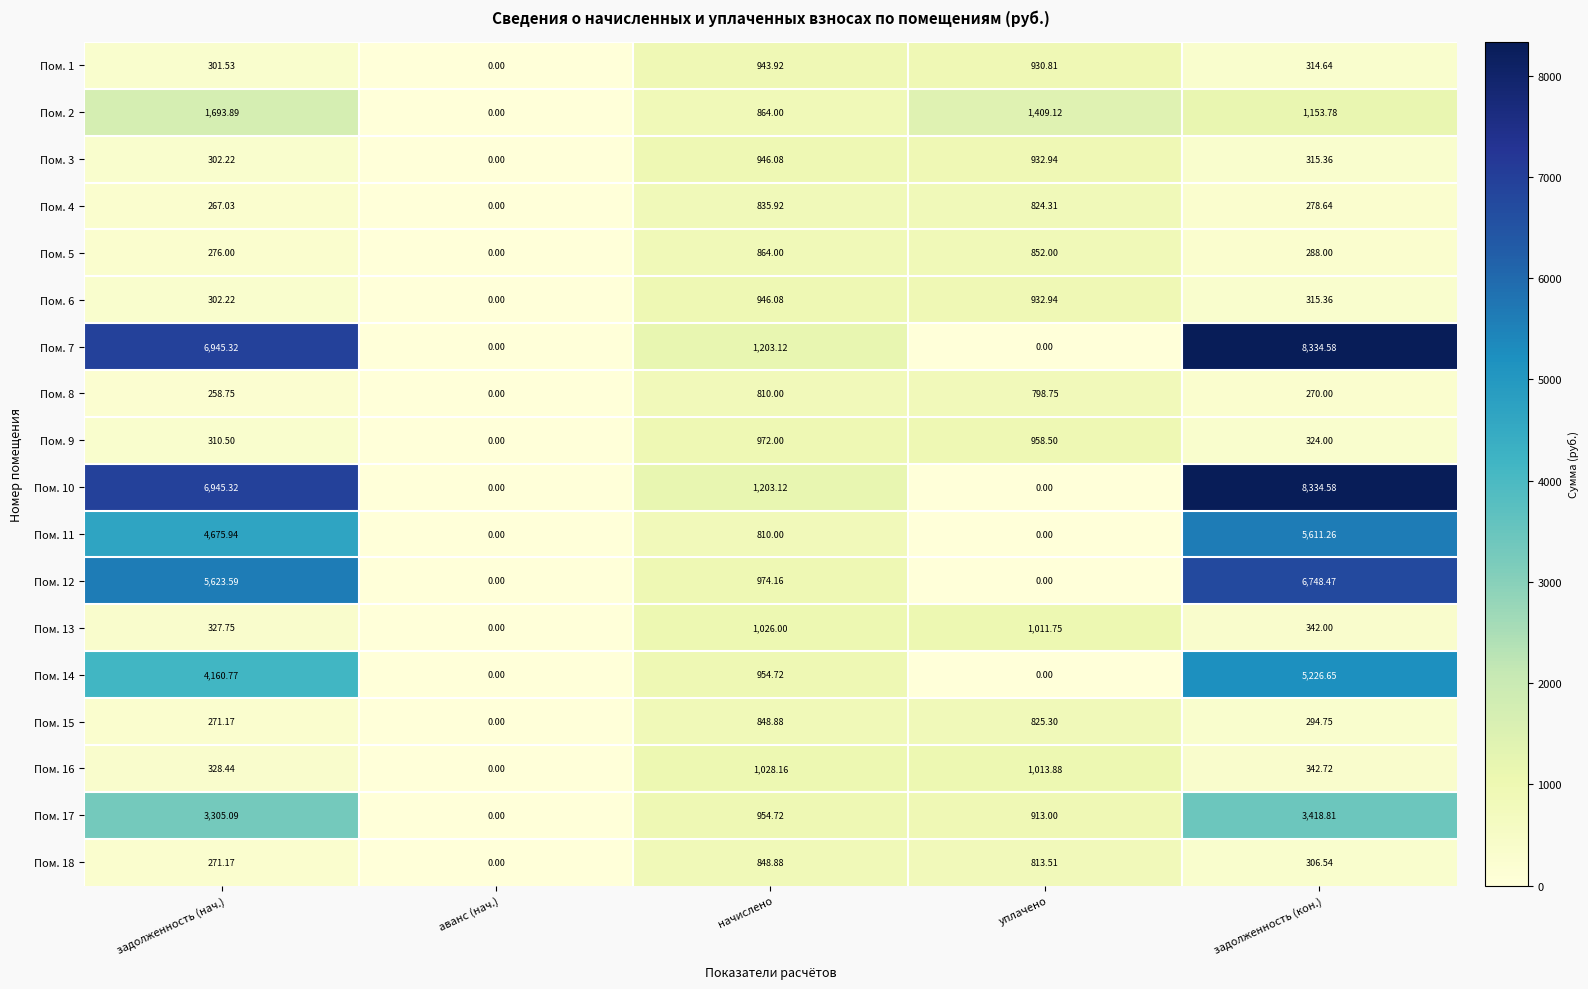

At which label does Пом. 16 first exceed 342?

начислено